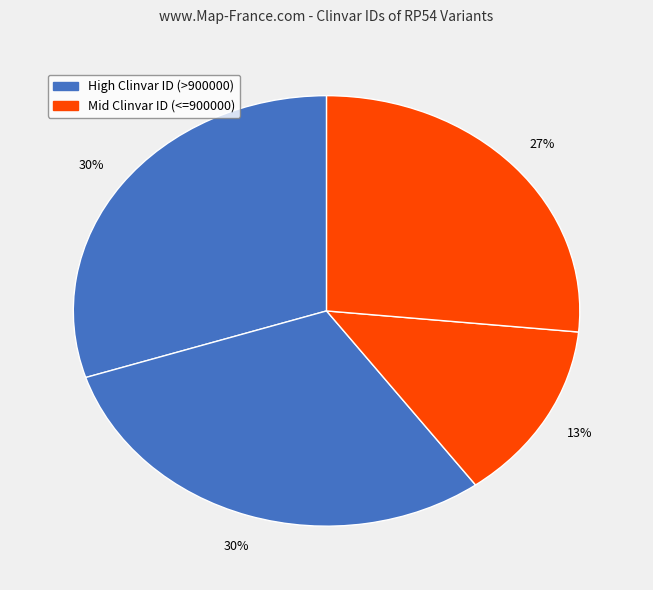

Is there any slice that represents more than half of the pie?

No